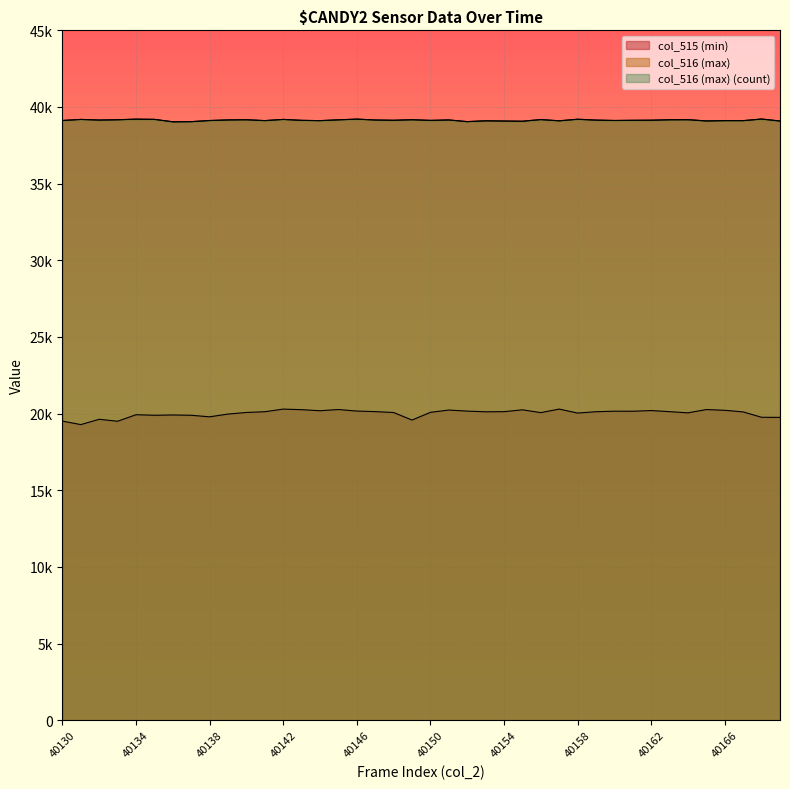

What is the value of the col_516 (max) point at the 1st from the left?

39118